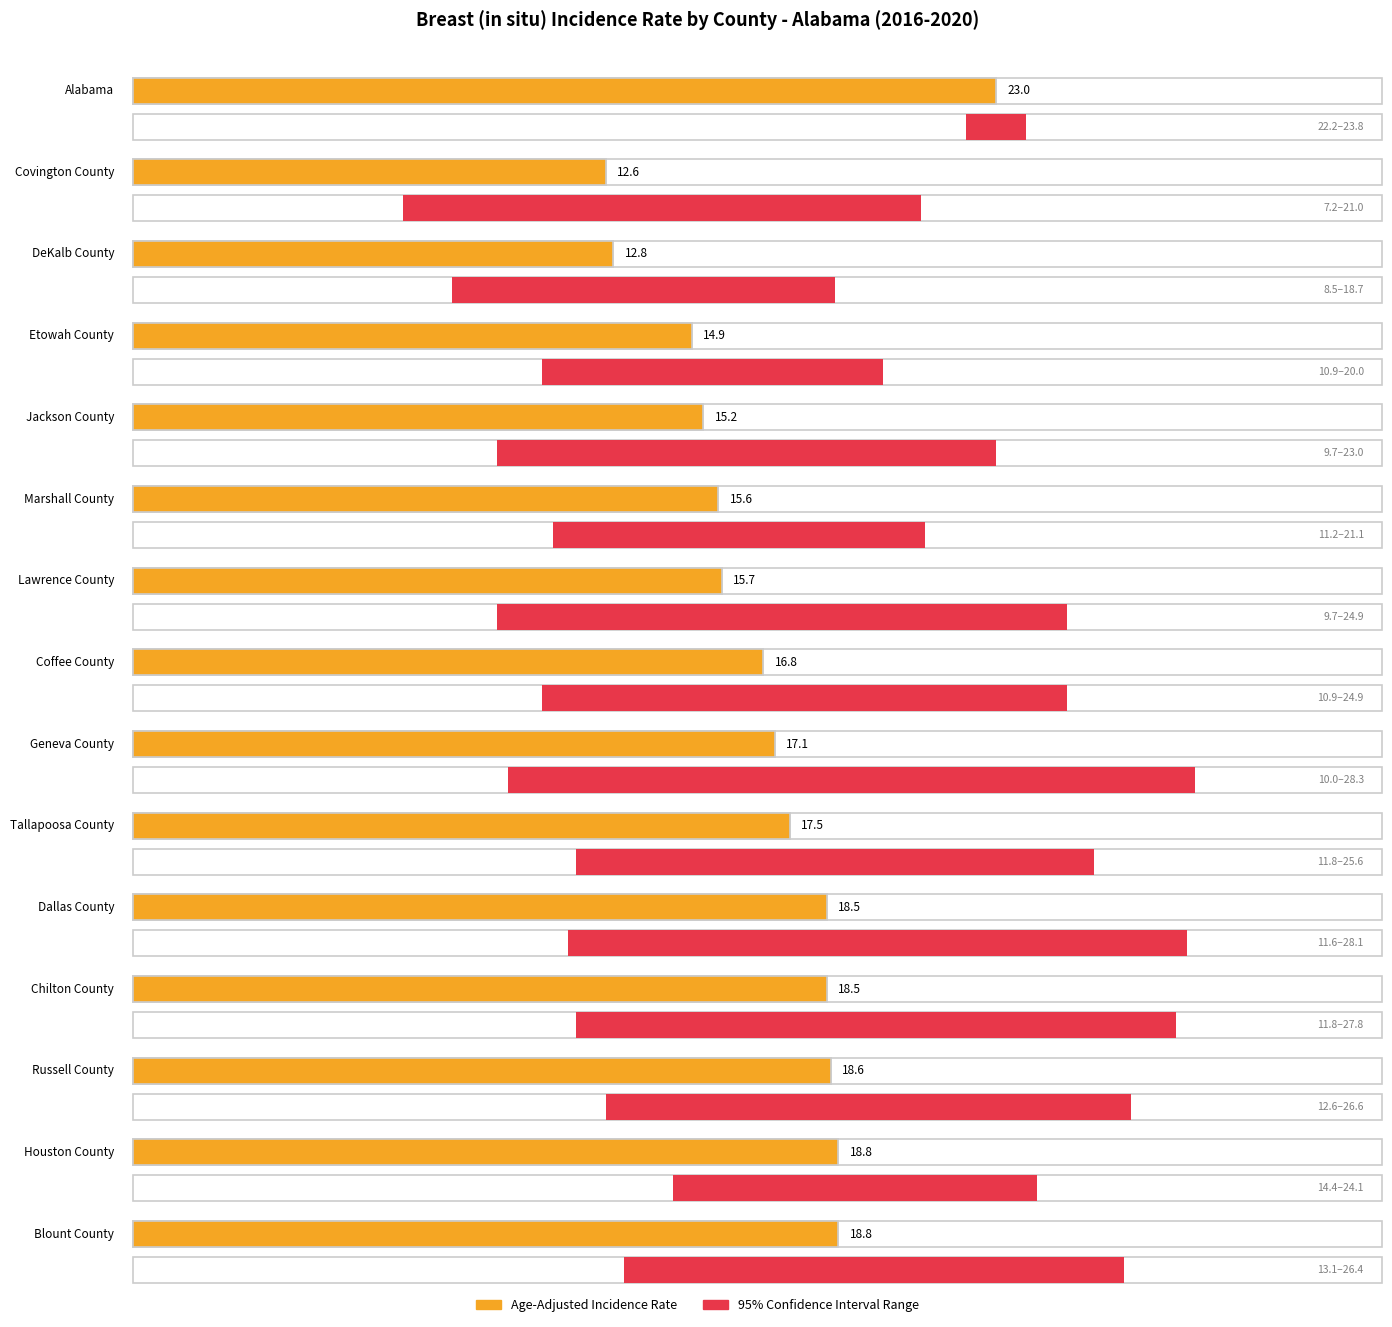

What is the difference between the maximum and minimum values in the Lower 95% CI series?

15.0